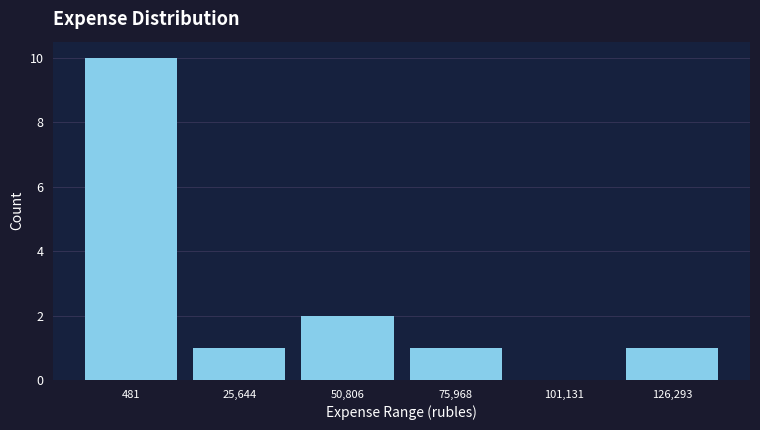

Reading left to right, transcribe all the data shown in this chart.

481=10	25,644=1	50,806=2	75,968=1	101,131=0	126,293=1